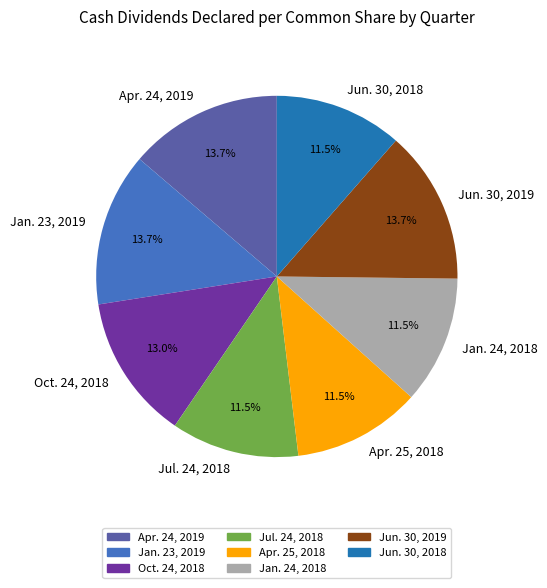

Is Jan. 24, 2018 the majority of the pie?

No